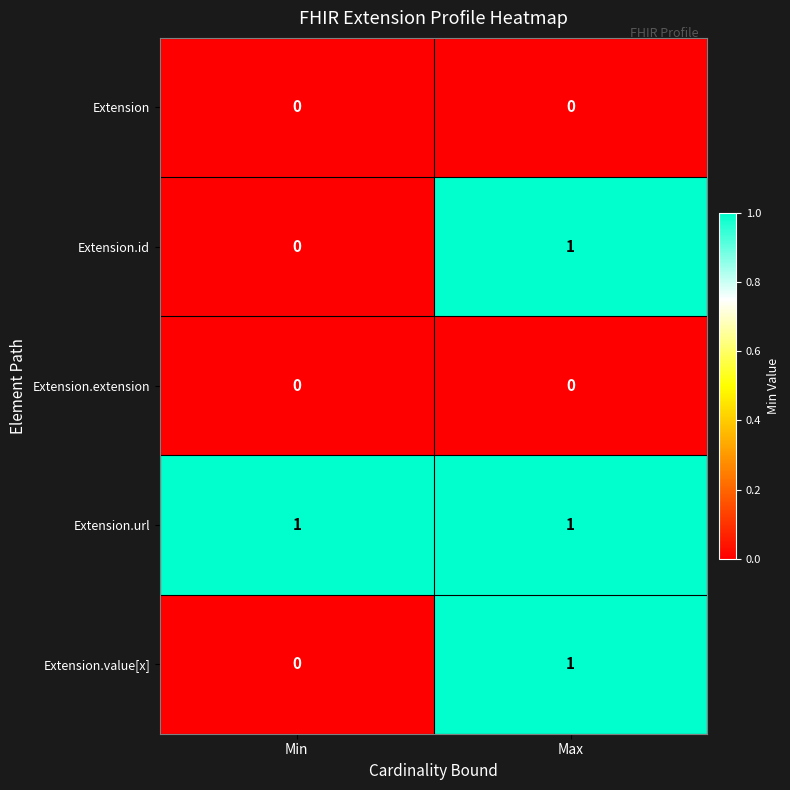

What is the spread (max minus min) of values at Min?

1